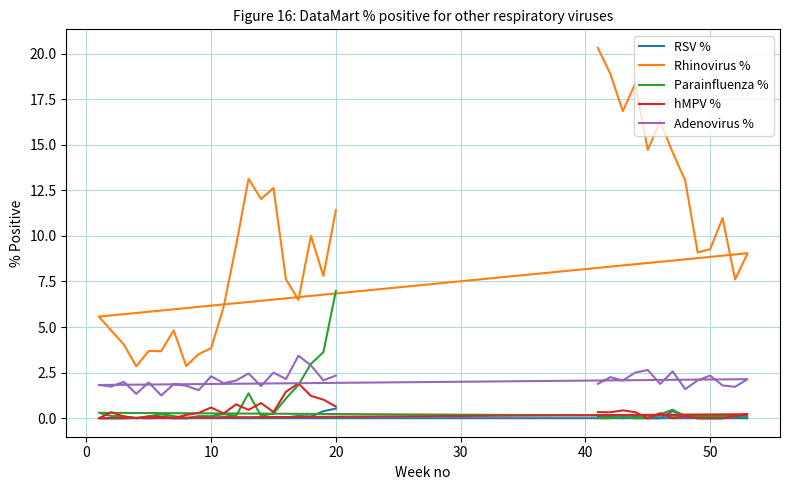

The Rhinovirus % series shows 4.2 at 31. True or false?

False